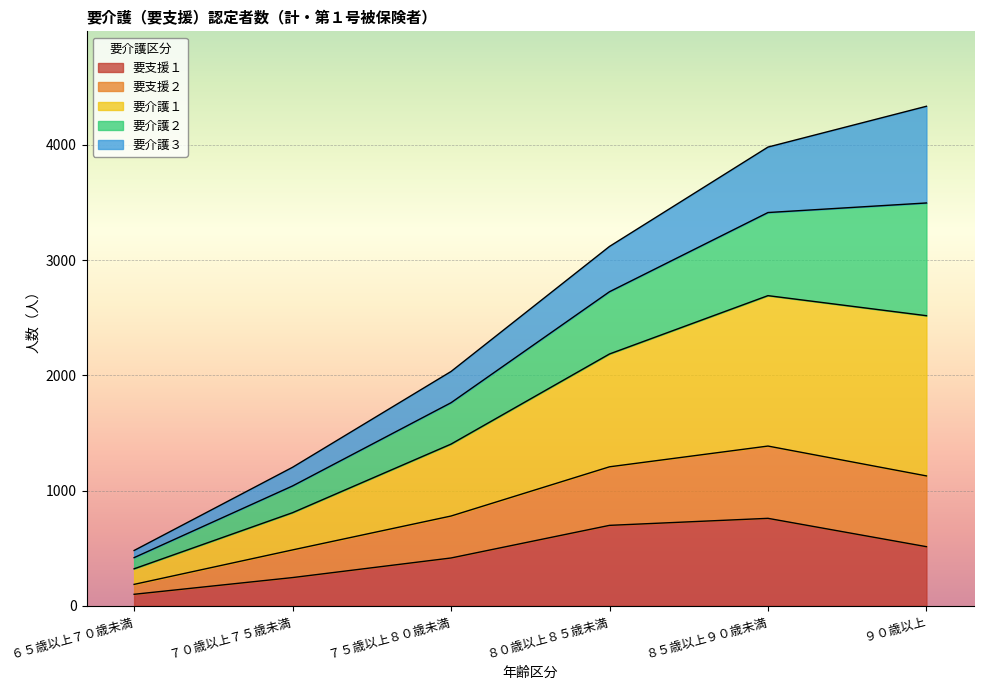

What is the minimum value shown in the chart?

100